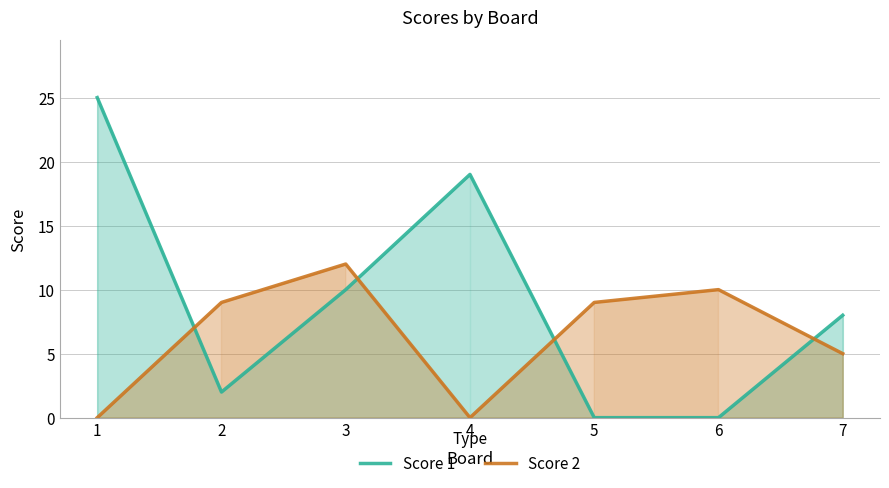

Reading left to right, what are all the values shown in this chart?

Score 1: 1=25	2=2	3=10	4=19	5=0	6=0	7=8
Score 2: 1=0	2=9	3=12	4=0	5=9	6=10	7=5